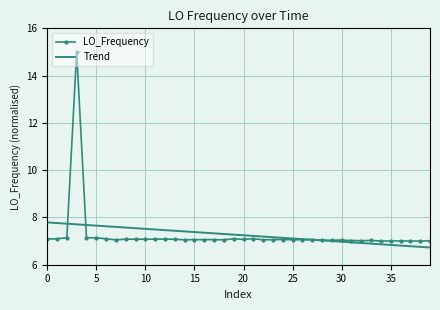

What is the greatest value displayed?

15.0